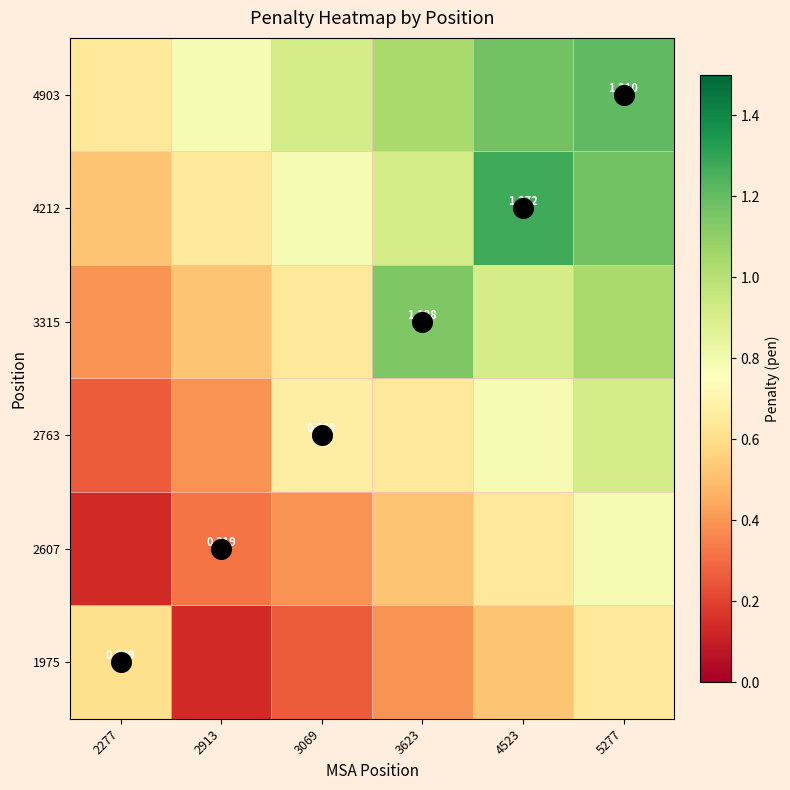

Rank the series by their maximum value, from highest to lowest.

4212, 4903, 3315, 2763, 2607, 1975